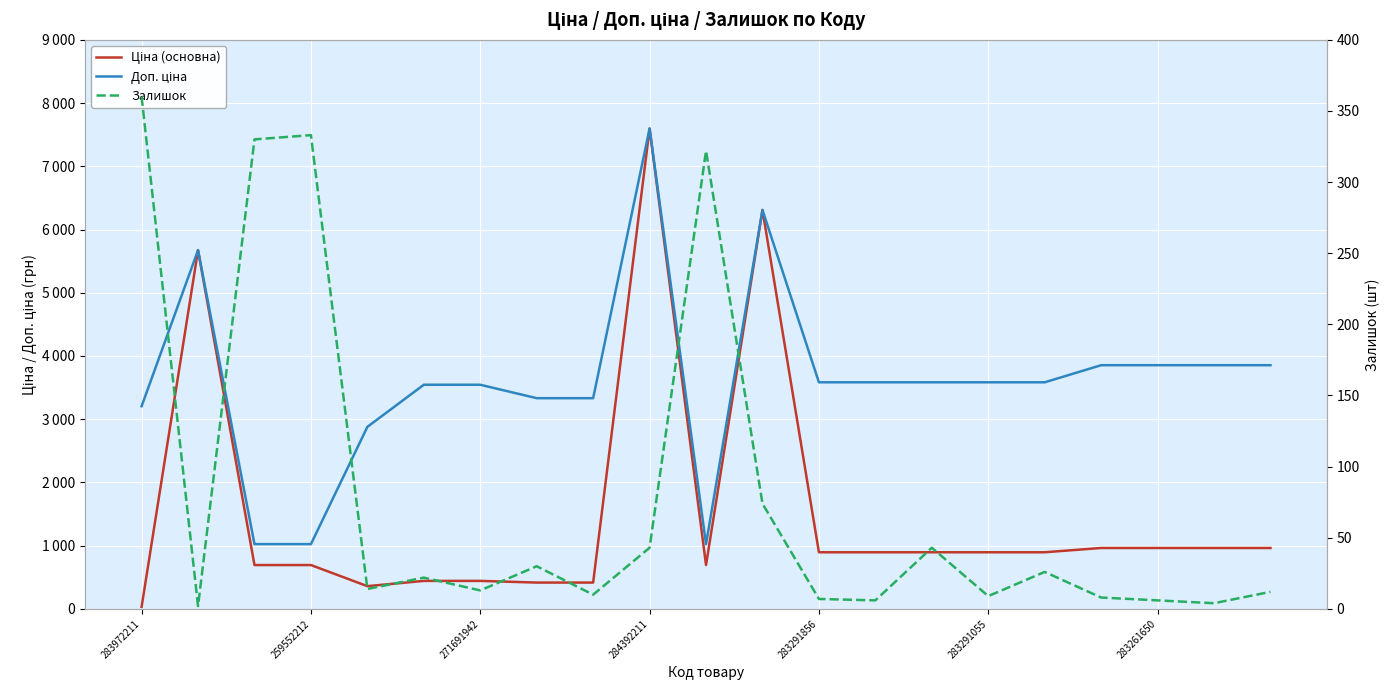

At which category is the sum across all series the highest?

284392211